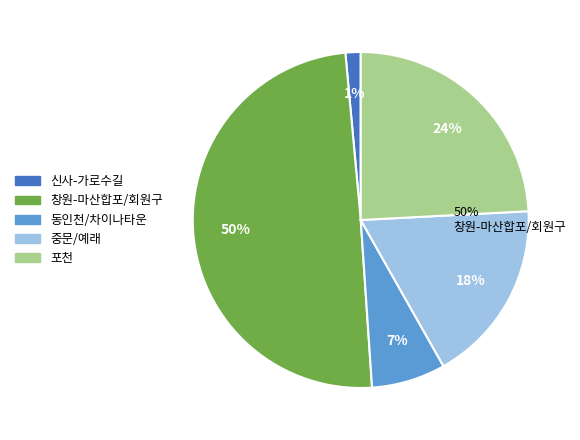

Is there any slice that represents more than half of the pie?

No